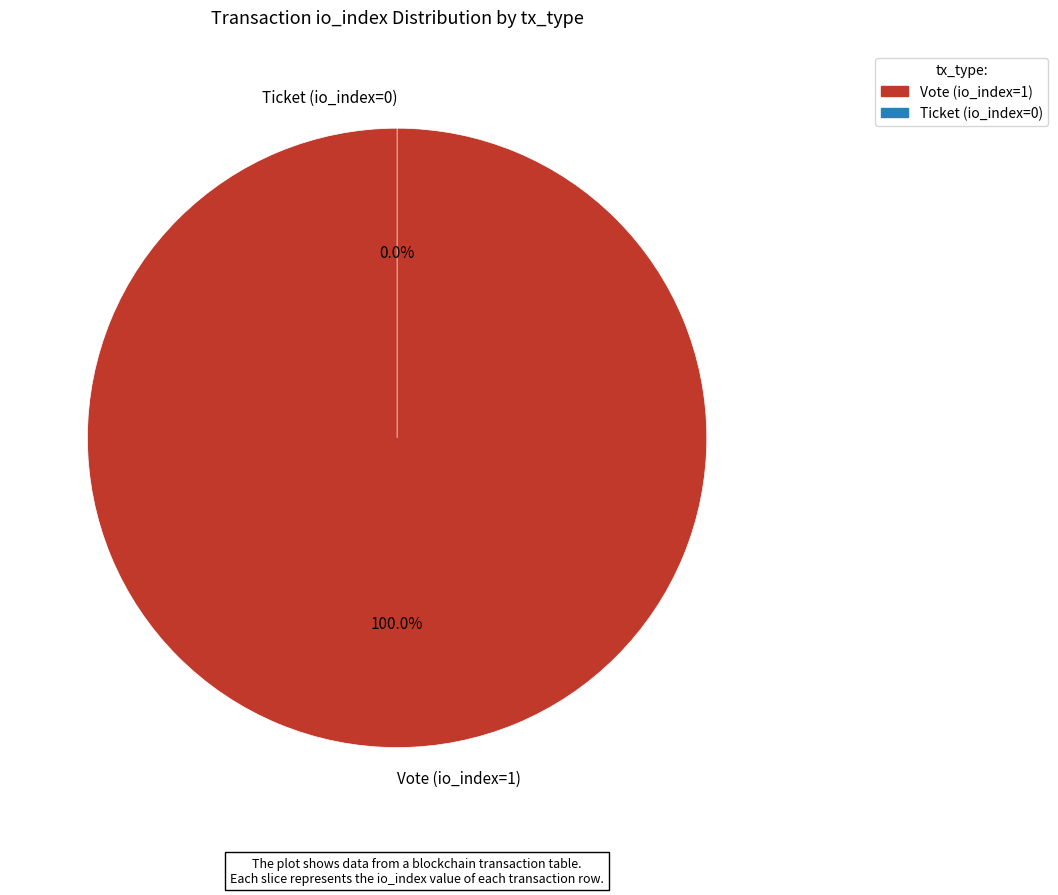

Does Vote (io_index=1) represent more than half of the total?

Yes